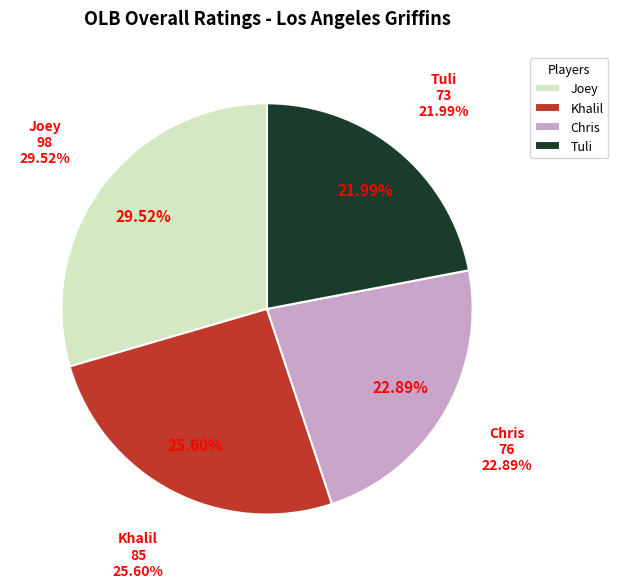

To the nearest percent, what is the difference between the largest and smallest slice percentages?

8%